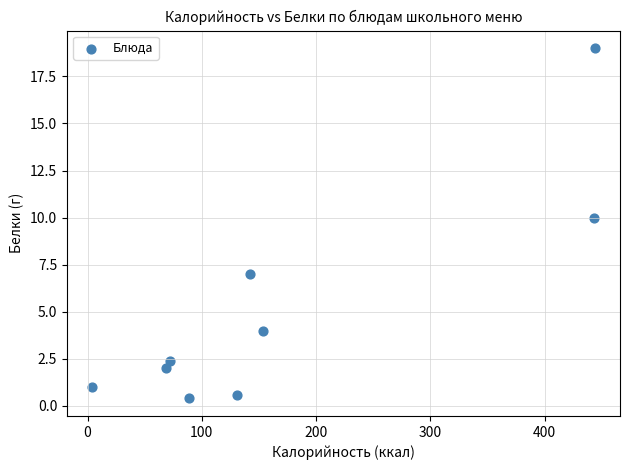

What is the range of X values (max minus min)?

440.0